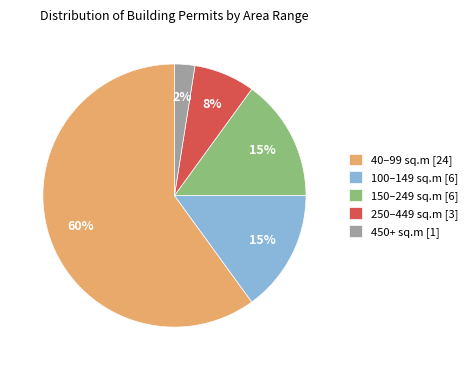

Do 150–249 sq.m [6] and 450+ sq.m [1] together represent more than half of the pie?

No